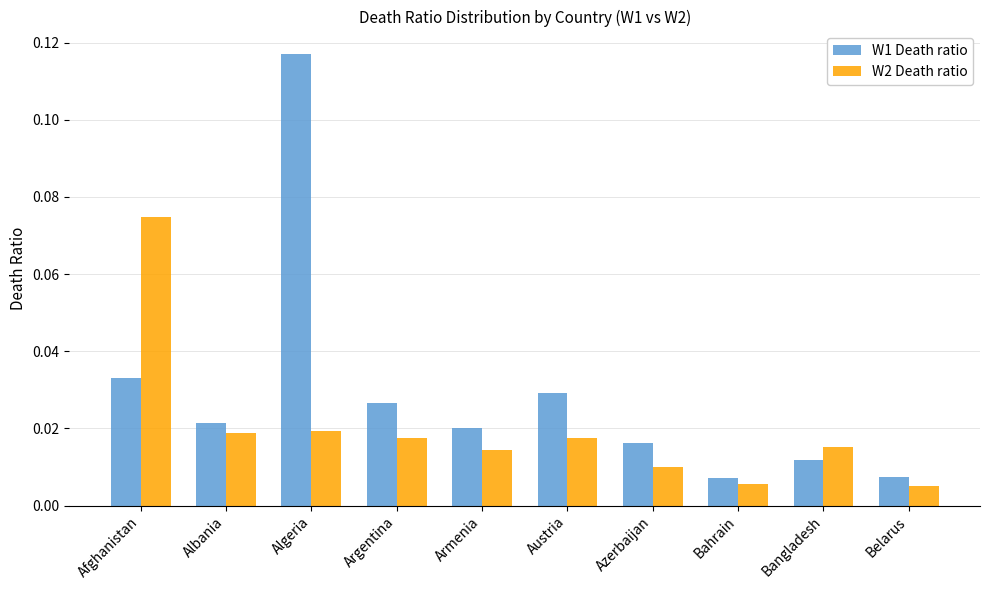

At which category is the sum across all series the highest?

Algeria